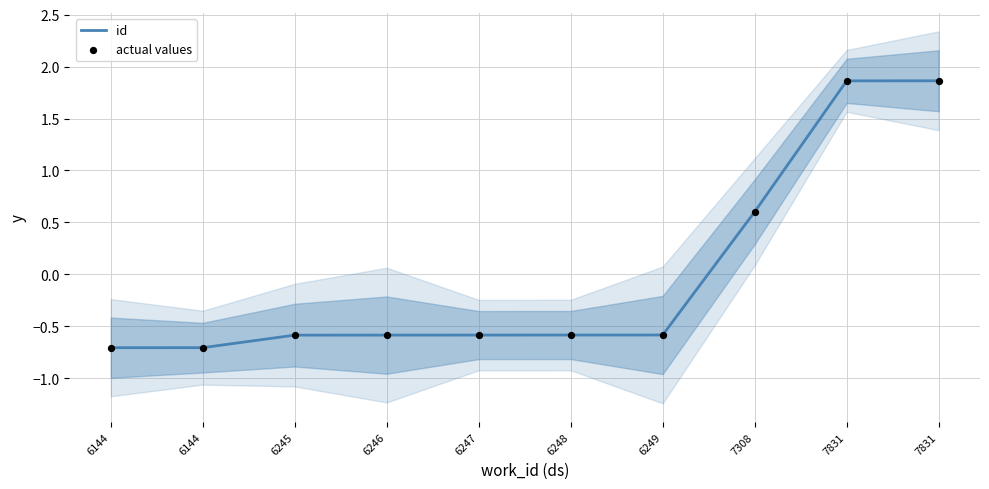

What are all the series names shown in the legend?

id, actual values